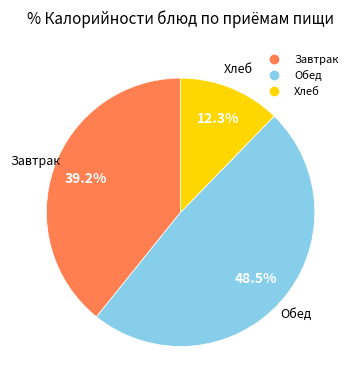

Does any single category account for the majority?

No